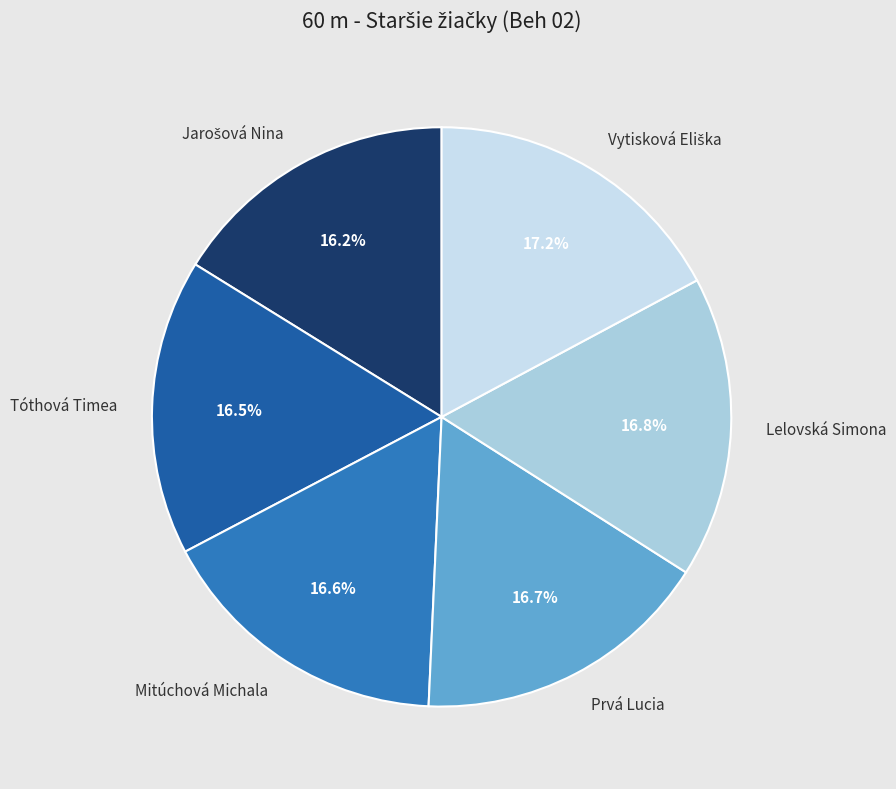

Is there a majority slice in this chart?

No